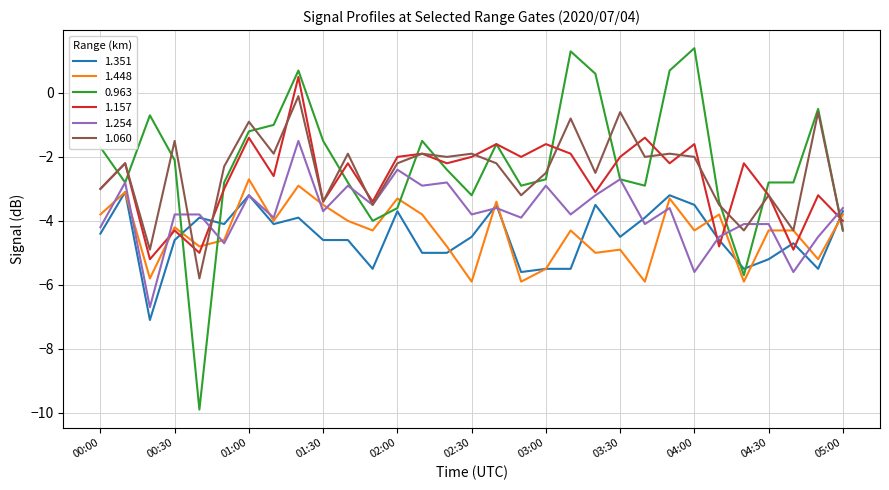

Which series has the largest total across all categories?

0.963